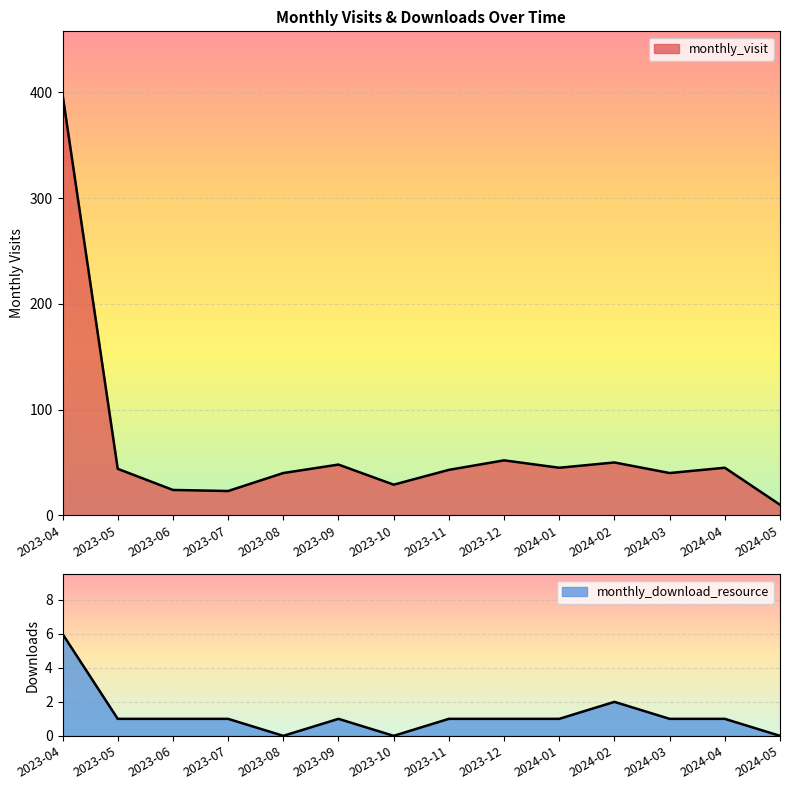

True or false: monthly_visit has a value of 55 at 2023-08.

False